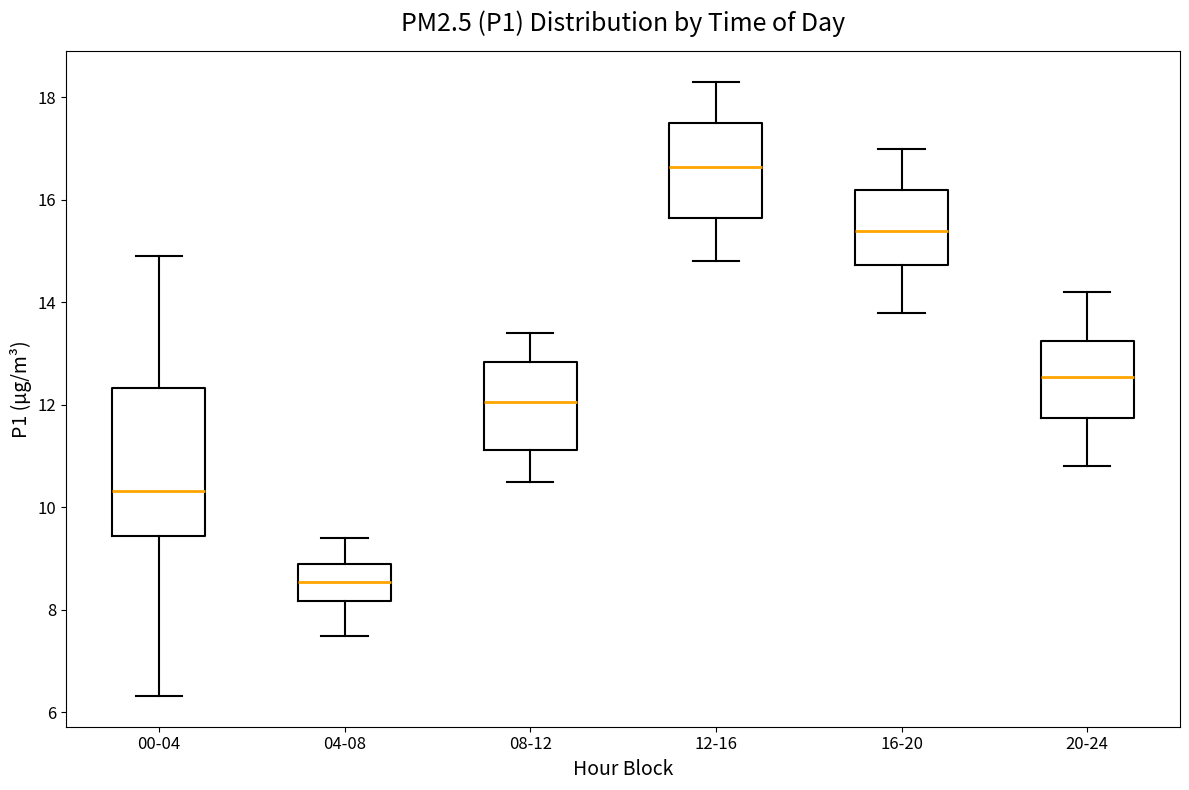

Reading left to right, read every box against the y-axis: the position of its median line, the range the box covers, and the ends of its whiskers. The values are not printed on the chart, so give them approximately, as read against the axis.

00-04: median 10.4, box 9.4 to 12.4, whiskers 6.4 to 15.0
04-08: median 8.6, box 8.2 to 9.0, whiskers 7.6 to 9.4
08-12: median 12.0, box 11.2 to 12.8, whiskers 10.6 to 13.4
12-16: median 16.6, box 15.6 to 17.6, whiskers 14.8 to 18.4
16-20: median 15.4, box 14.8 to 16.2, whiskers 13.8 to 17.0
20-24: median 12.6, box 11.8 to 13.2, whiskers 10.8 to 14.2